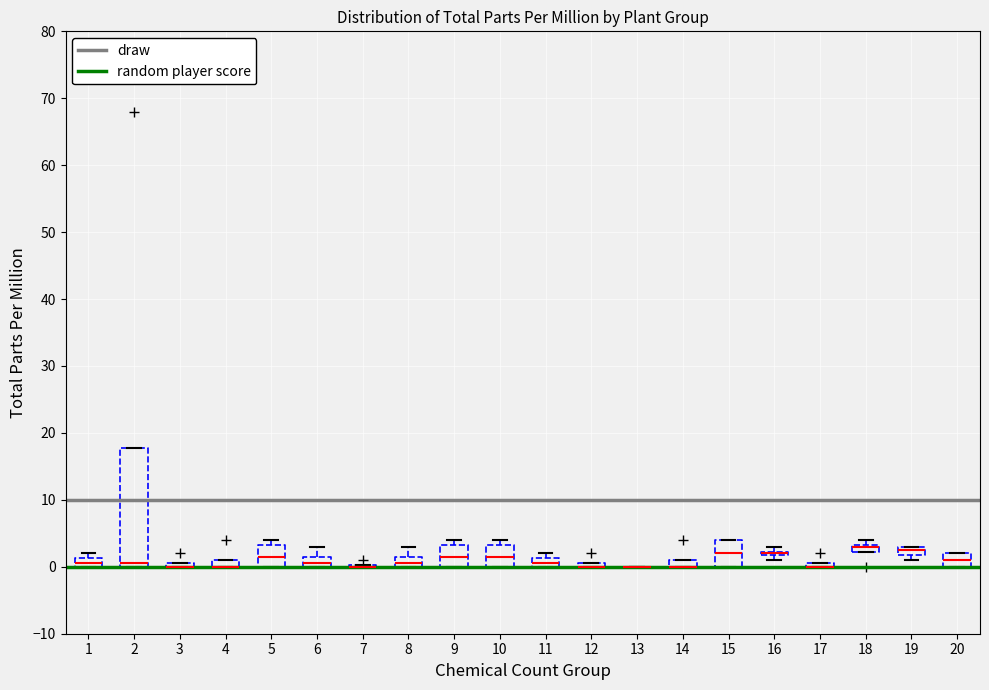

Which box is the tallest, from its lower edge to its upper edge?

2